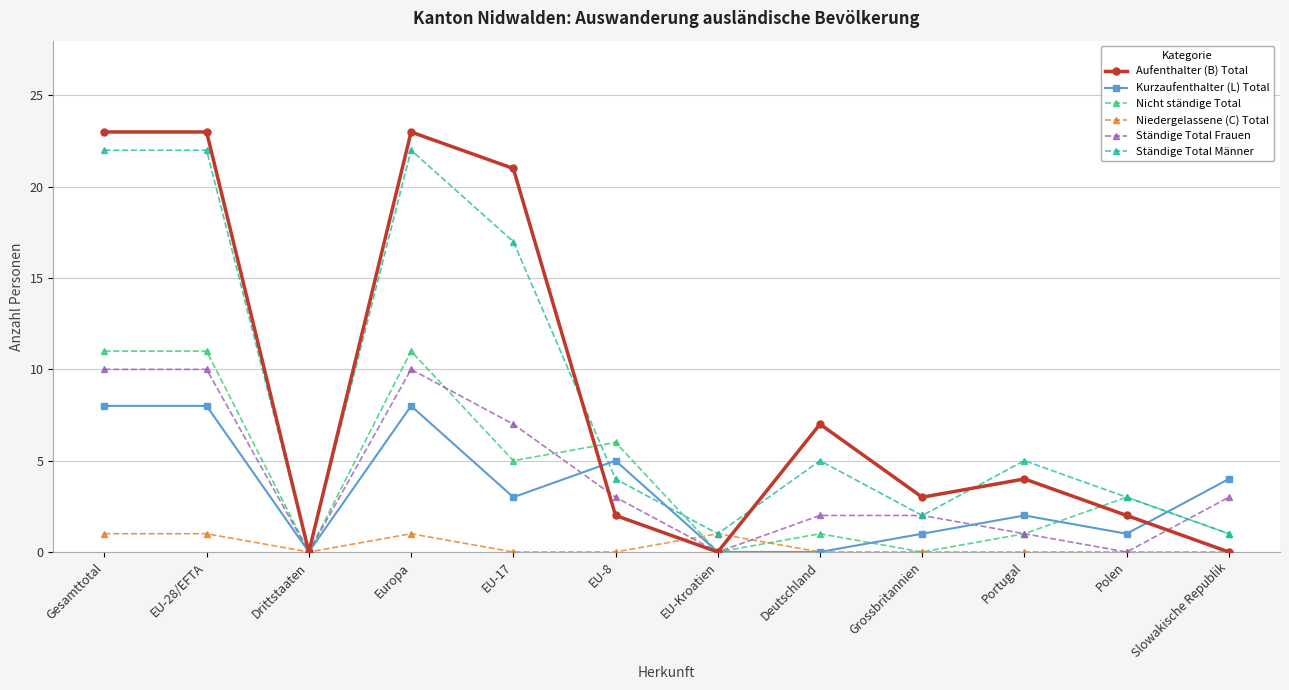

Reading left to right, what are all the values shown in this chart?

Aufenthalter (B) Total: Gesamttotal=23	EU-28/EFTA=23	Drittstaaten=0	Europa=23	EU-17=21	EU-8=2	EU-Kroatien=0	Deutschland=7	Grossbritannien=3	Portugal=4	Polen=2	Slowakische Republik=0
Kurzaufenthalter (L) Total: Gesamttotal=8	EU-28/EFTA=8	Drittstaaten=0	Europa=8	EU-17=3	EU-8=5	EU-Kroatien=0	Deutschland=0	Grossbritannien=1	Portugal=2	Polen=1	Slowakische Republik=4
Nicht ständige Total: Gesamttotal=11	EU-28/EFTA=11	Drittstaaten=0	Europa=11	EU-17=5	EU-8=6	EU-Kroatien=0	Deutschland=1	Grossbritannien=0	Portugal=1	Polen=3	Slowakische Republik=1
Niedergelassene (C) Total: Gesamttotal=1	EU-28/EFTA=1	Drittstaaten=0	Europa=1	EU-17=0	EU-8=0	EU-Kroatien=1	Deutschland=0	Grossbritannien=0	Portugal=0	Polen=0	Slowakische Republik=0
Ständige Total Frauen: Gesamttotal=10	EU-28/EFTA=10	Drittstaaten=0	Europa=10	EU-17=7	EU-8=3	EU-Kroatien=0	Deutschland=2	Grossbritannien=2	Portugal=1	Polen=0	Slowakische Republik=3
Ständige Total Männer: Gesamttotal=22	EU-28/EFTA=22	Drittstaaten=0	Europa=22	EU-17=17	EU-8=4	EU-Kroatien=1	Deutschland=5	Grossbritannien=2	Portugal=5	Polen=3	Slowakische Republik=1